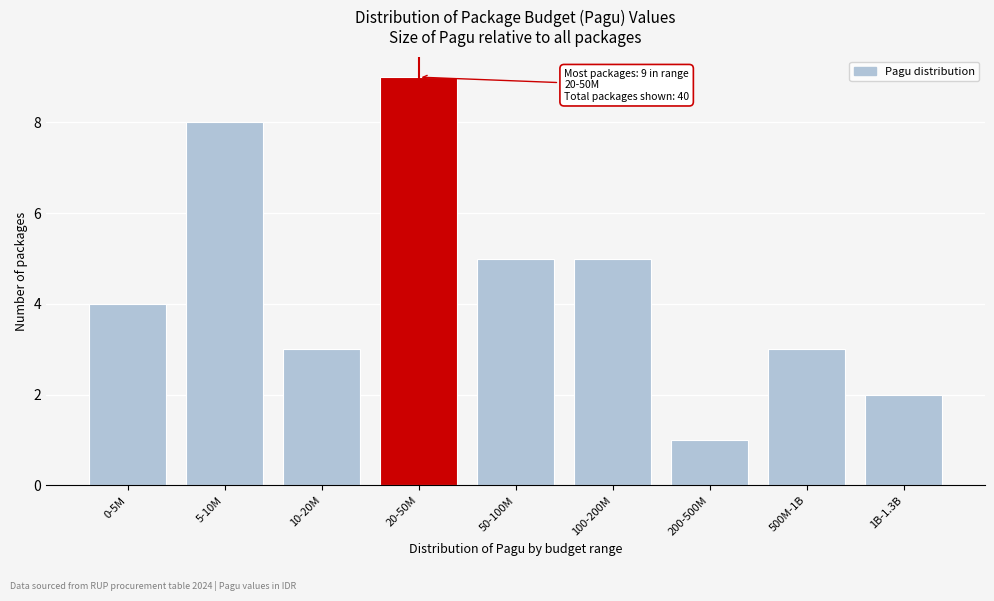

Reading left to right, extract all data points from this chart.

0-5M=4	5-10M=8	10-20M=3	20-50M=9	50-100M=5	100-200M=5	200-500M=1	500M-1B=3	1B-1.3B=2